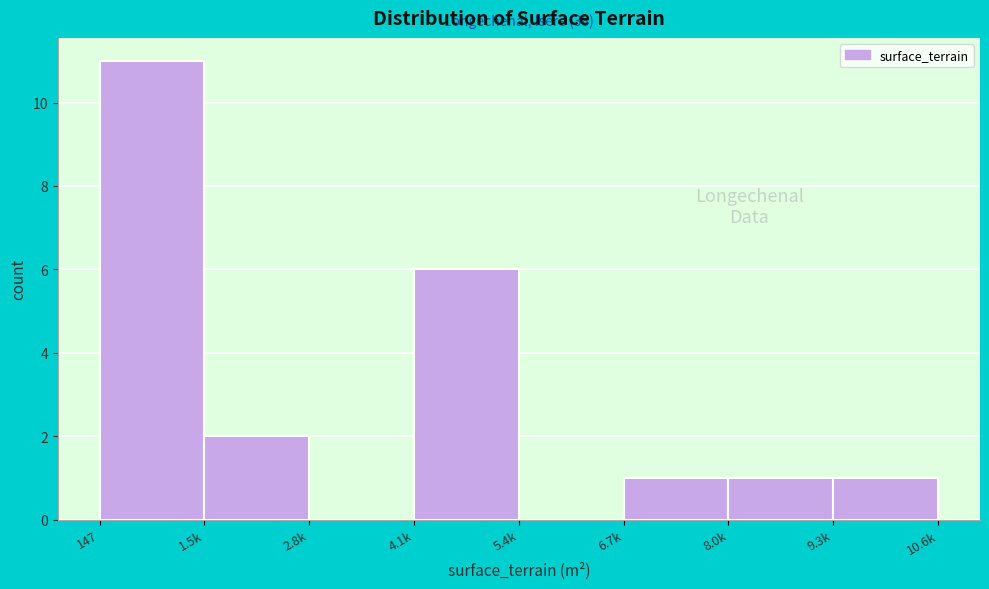

Reading left to right, what are all the values shown in this chart?

147=11	1.5k=2	2.8k=0	4.1k=6	5.4k=0	6.7k=1	8.0k=1	9.3k=1